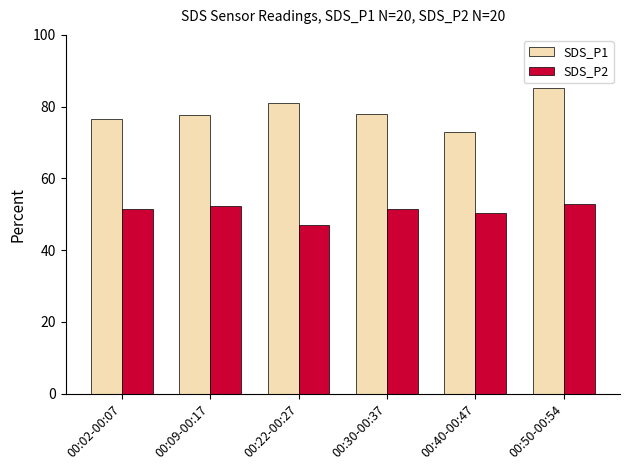

What is the maximum value shown in the chart?

85.2